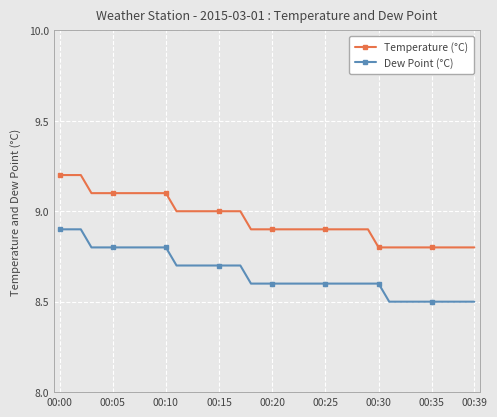

What is the difference between the second highest and second lowest values in the Dew Point (°C) series?

0.4